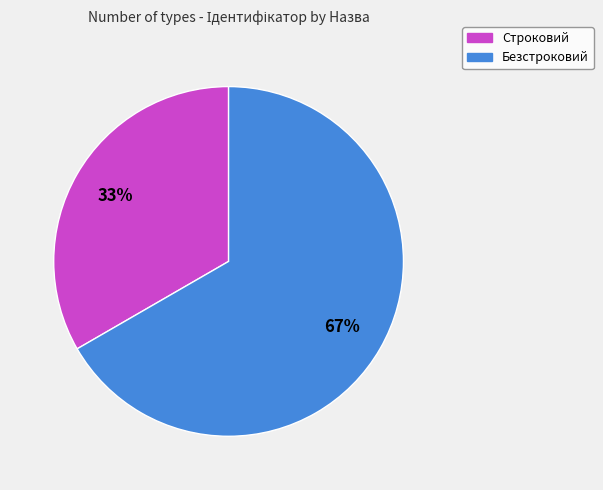

The Строковий slice represents 46% of the pie. True or false?

False